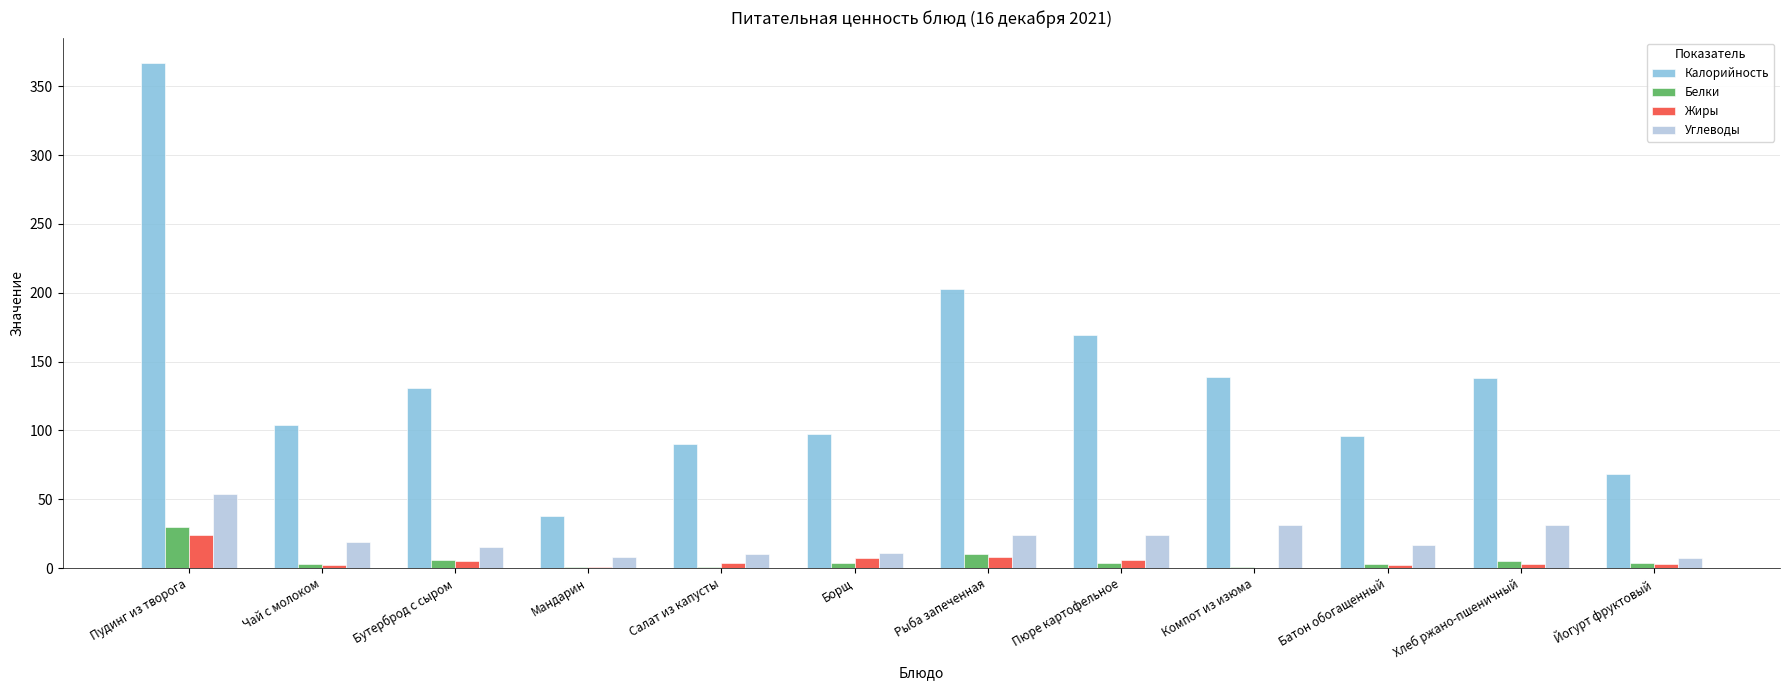

What is the sum of the Калорийность values at Компот из изюма and Чай с молоком?

243.0